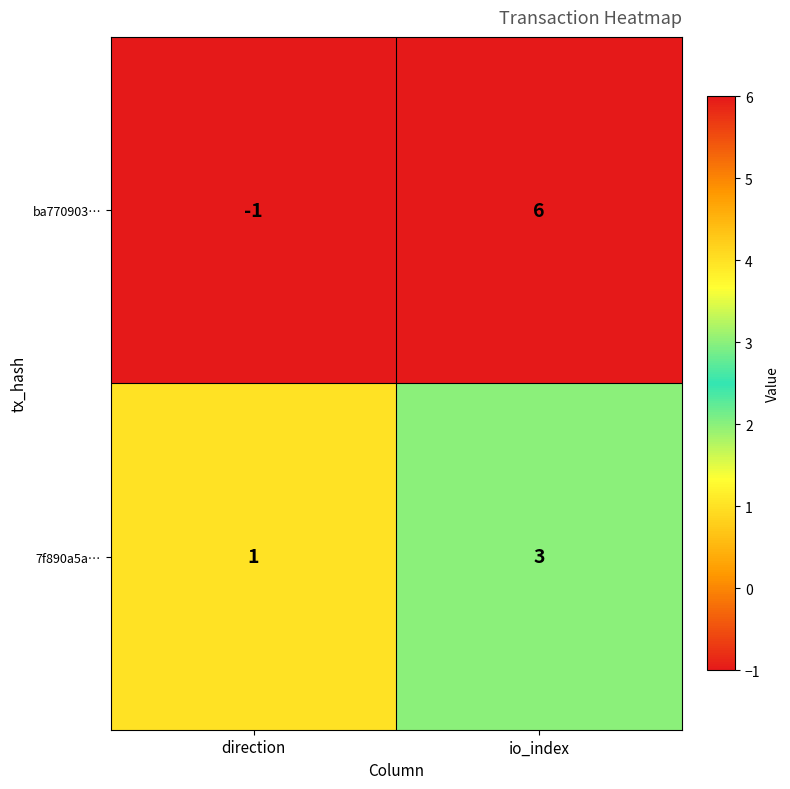

What is the sum of all 7f890a5a… values?

4